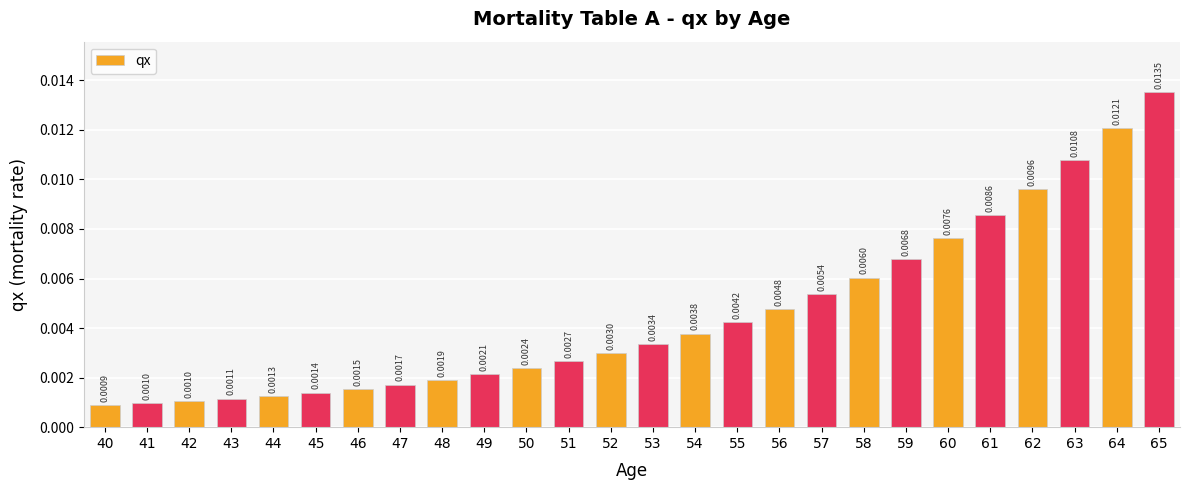

Between 51 and 50, which is larger?

51